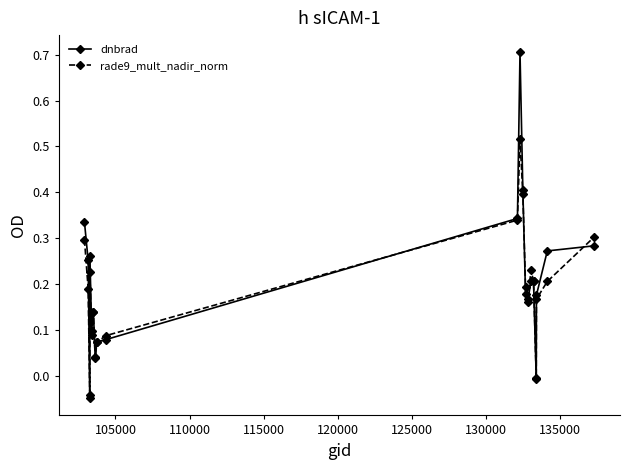

How many lines are shown in the chart?

2